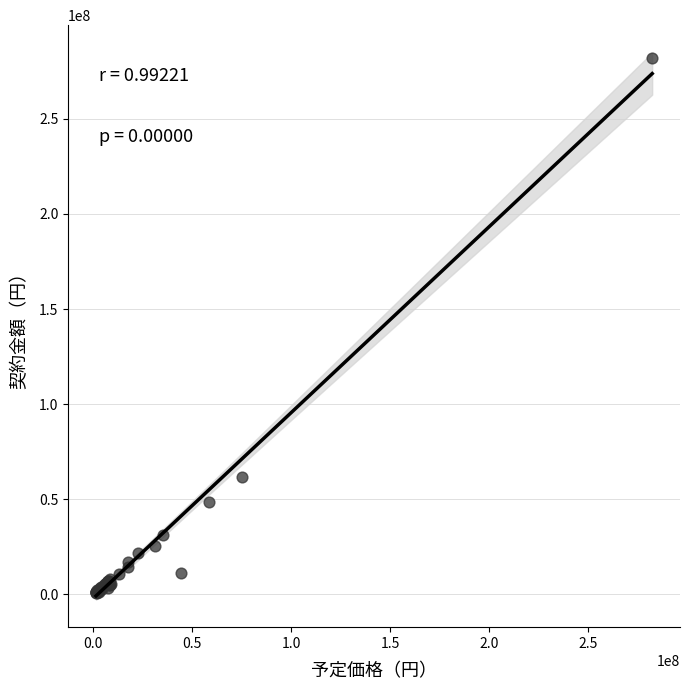

What Y value in the scatter plot is closest to 141451200?

61894585